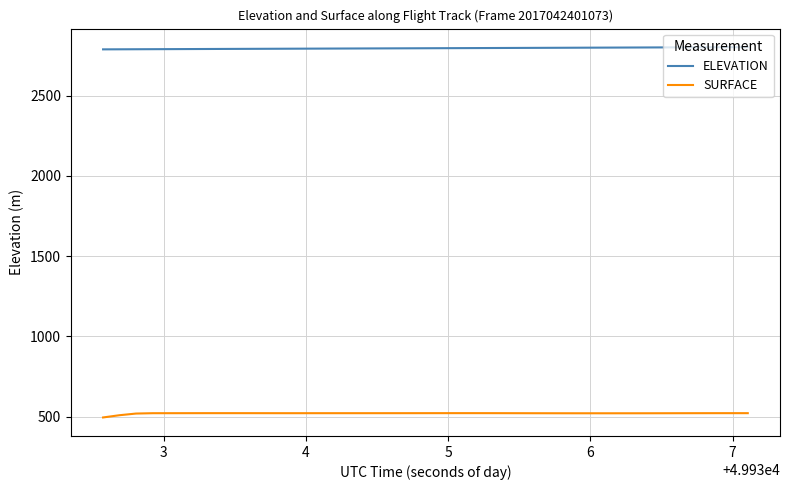

What is the smallest value displayed?

494.6